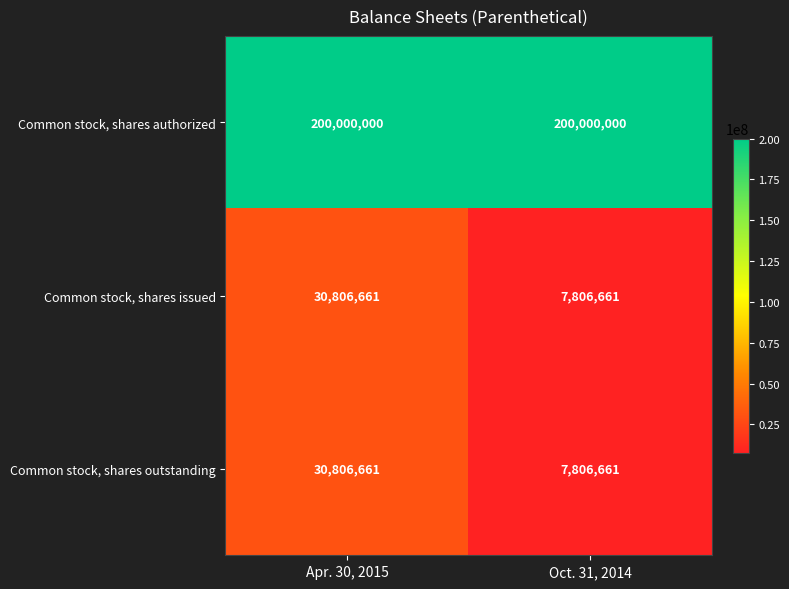

At which category is the sum across all series the highest?

Apr. 30, 2015